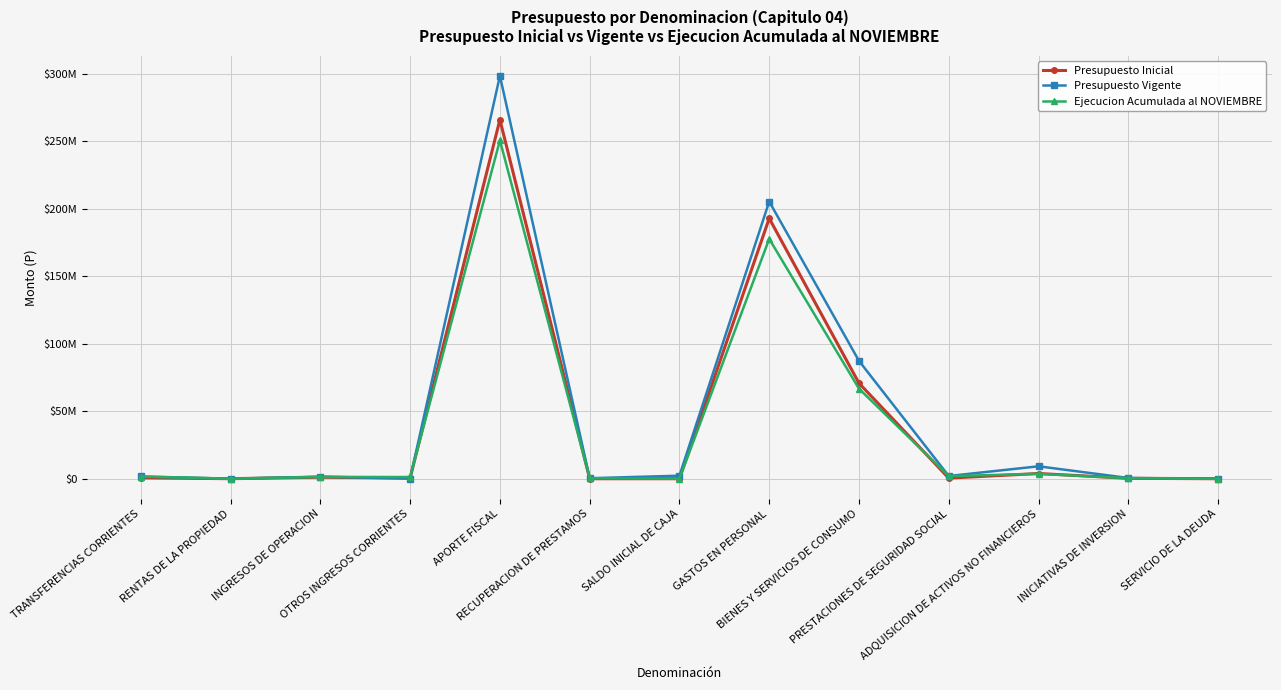

Where is the first local maximum for Ejecucion Acumulada al NOVIEMBRE?

INGRESOS DE OPERACION